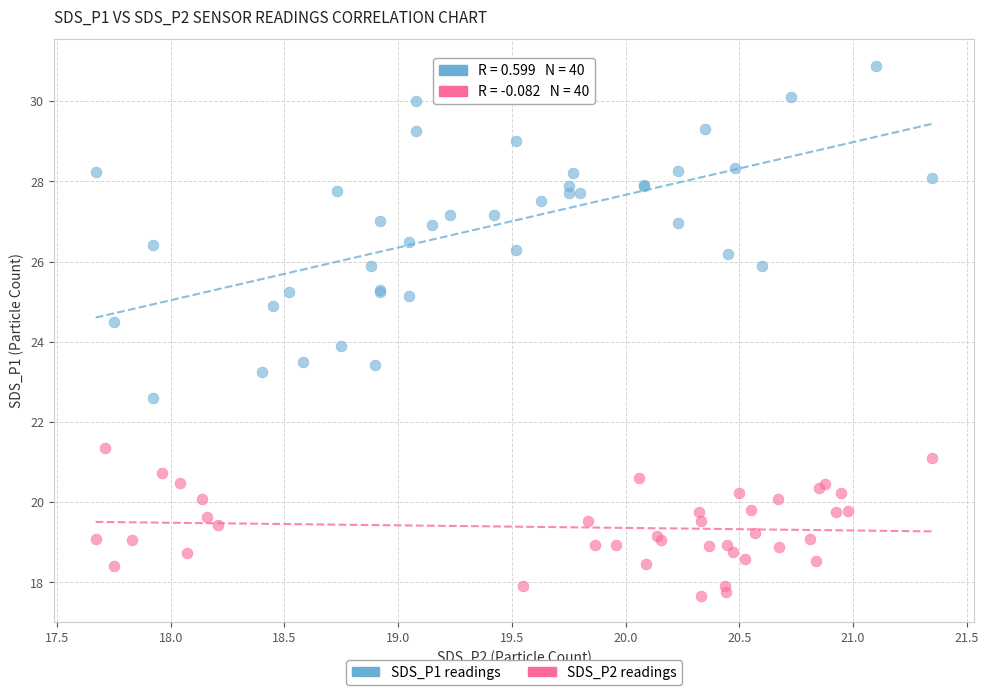

What are all the series names shown in the legend?

SDS_P1 readings, SDS_P2 readings